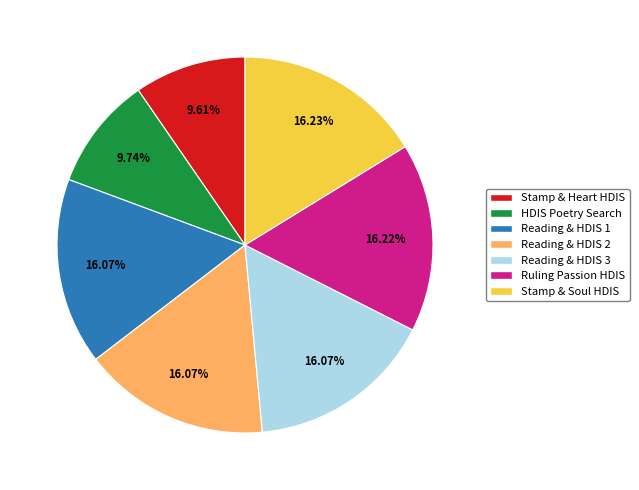

Is there a majority slice in this chart?

No